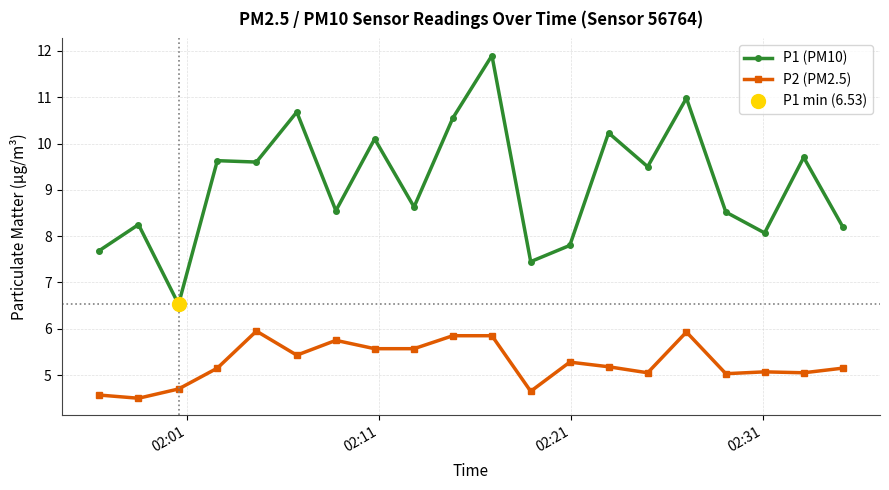

What is the value of the P2 (PM2.5) point at the 3rd from the left?

4.7